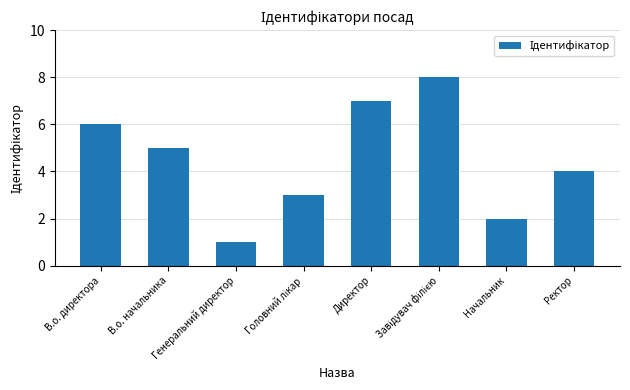

How many distinct data groups are displayed?

1